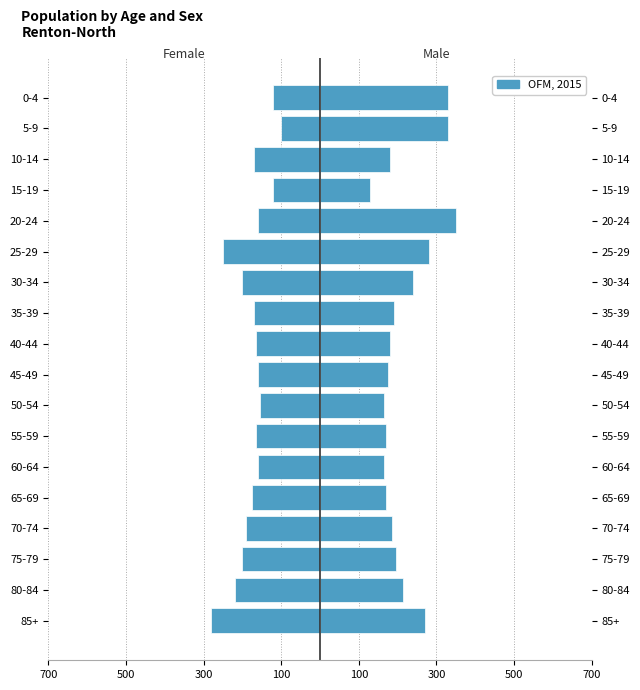

True or false: the data shows -160 at 45-49.

True